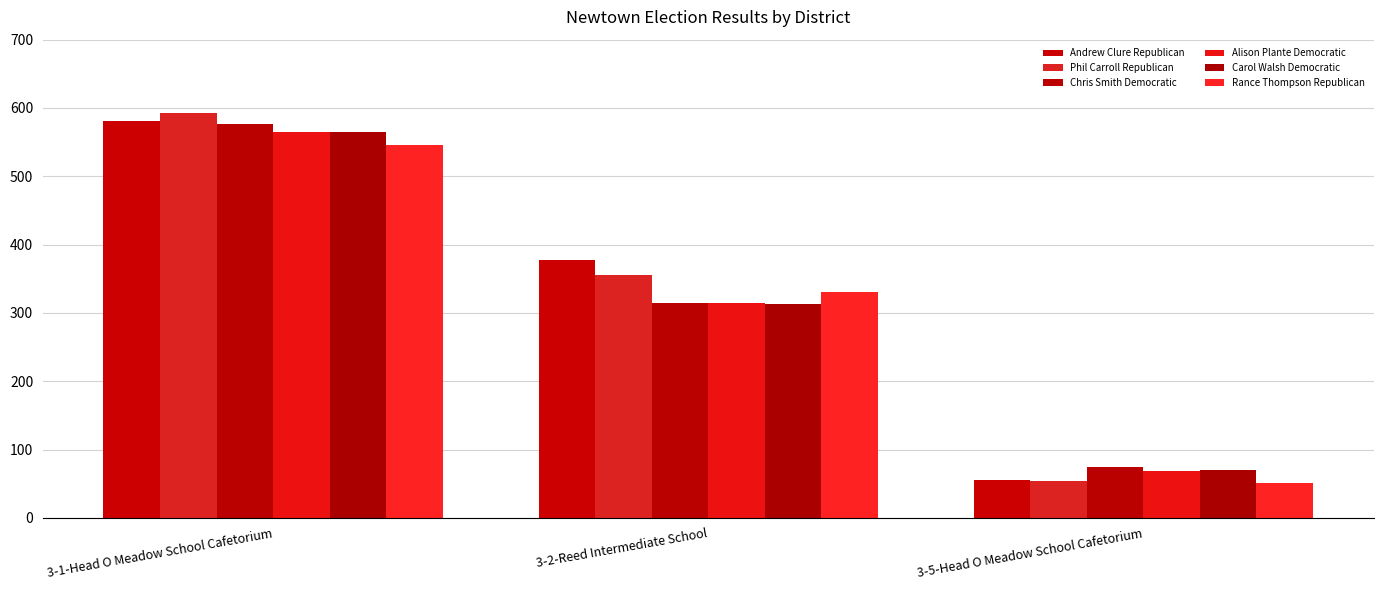

What is the sum of the Alison Plante Democratic values at 3-1-Head O Meadow School Cafetorium and 3-5-Head O Meadow School Cafetorium?

634